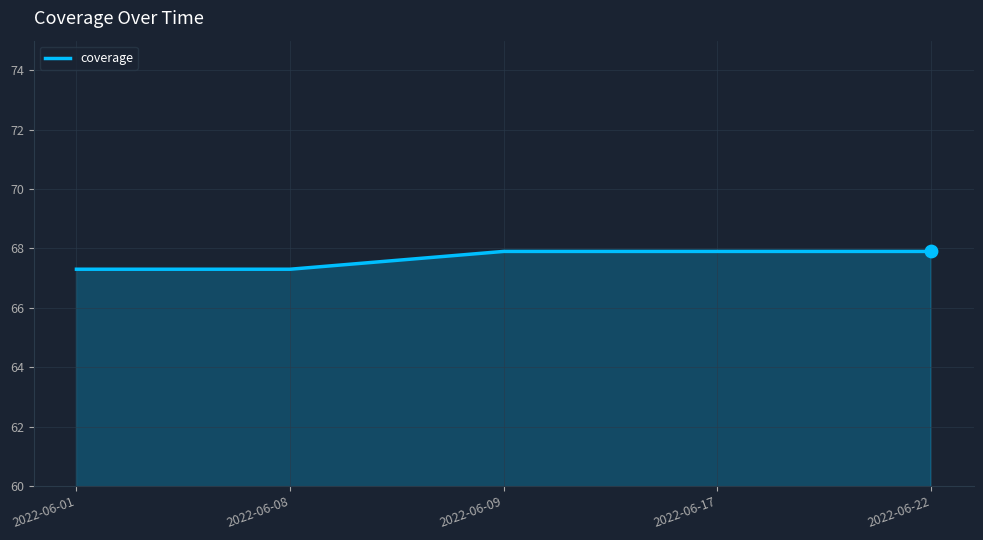

What is the ratio of the value at 2022-06-22 to the value at 2022-06-17?

1.0